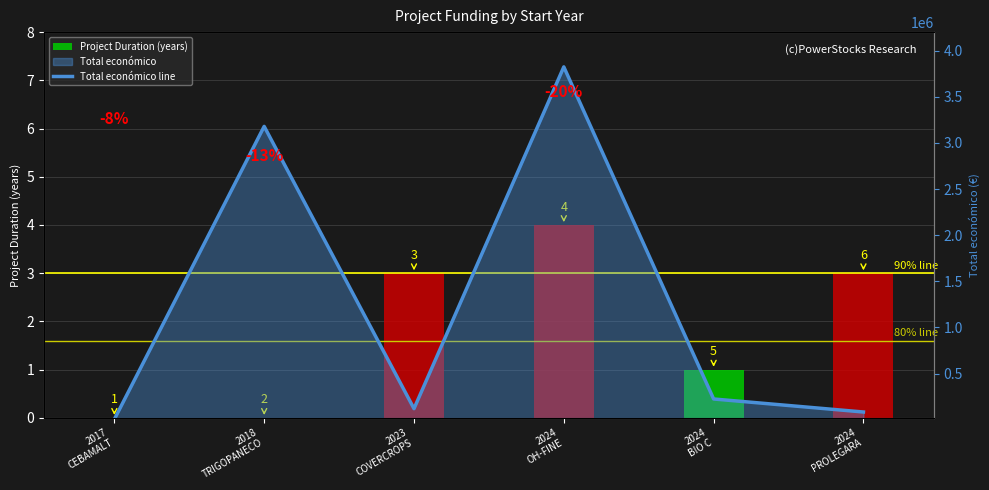

Which series has the largest range (max minus min)?

Total económico line